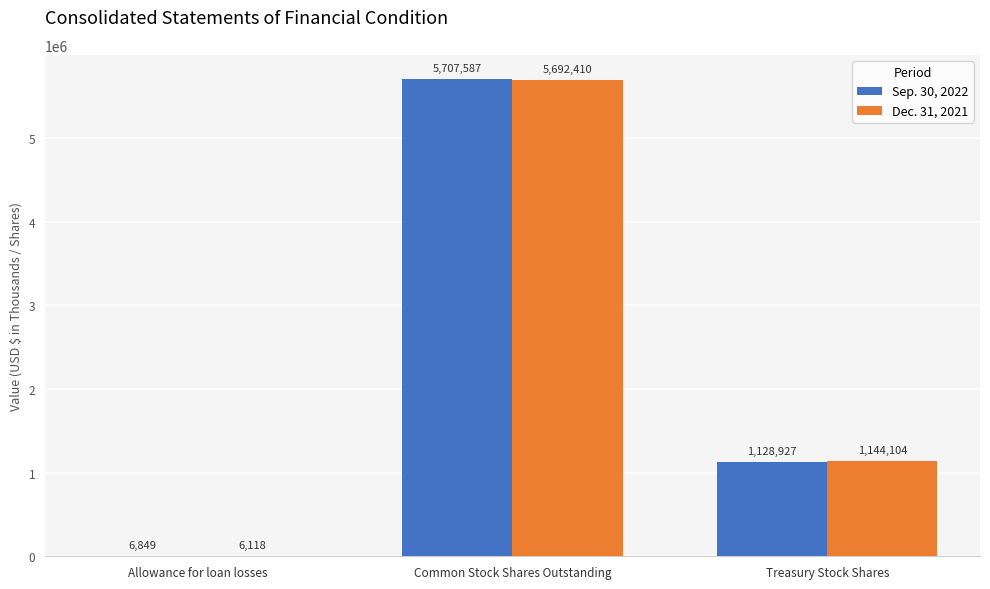

Are the bars grouped side by side (vs. stacked)?

Yes